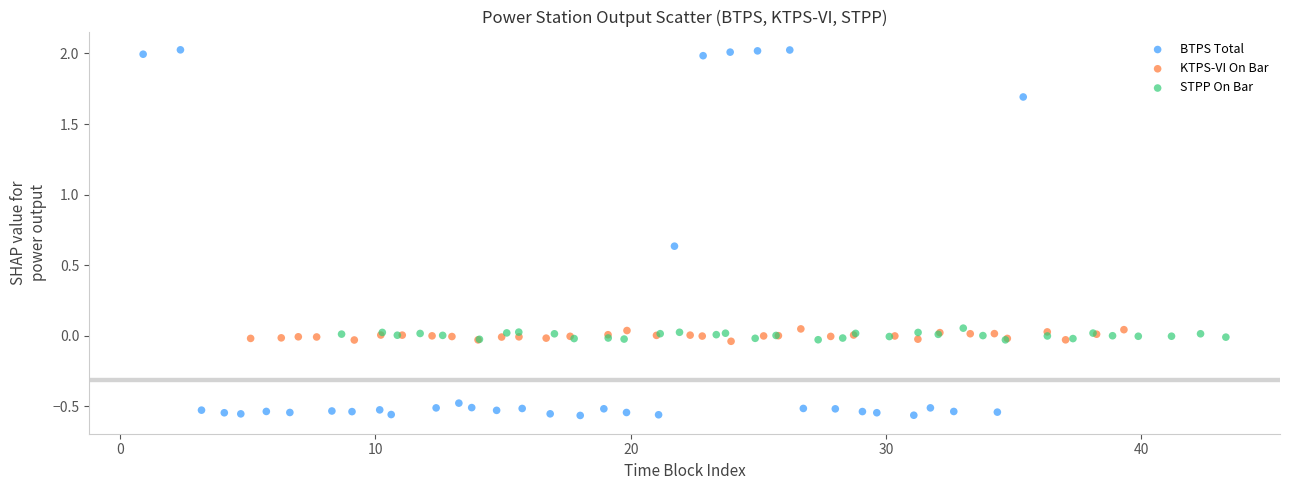

Which series reaches the maximum Y coordinate?

BTPS Total